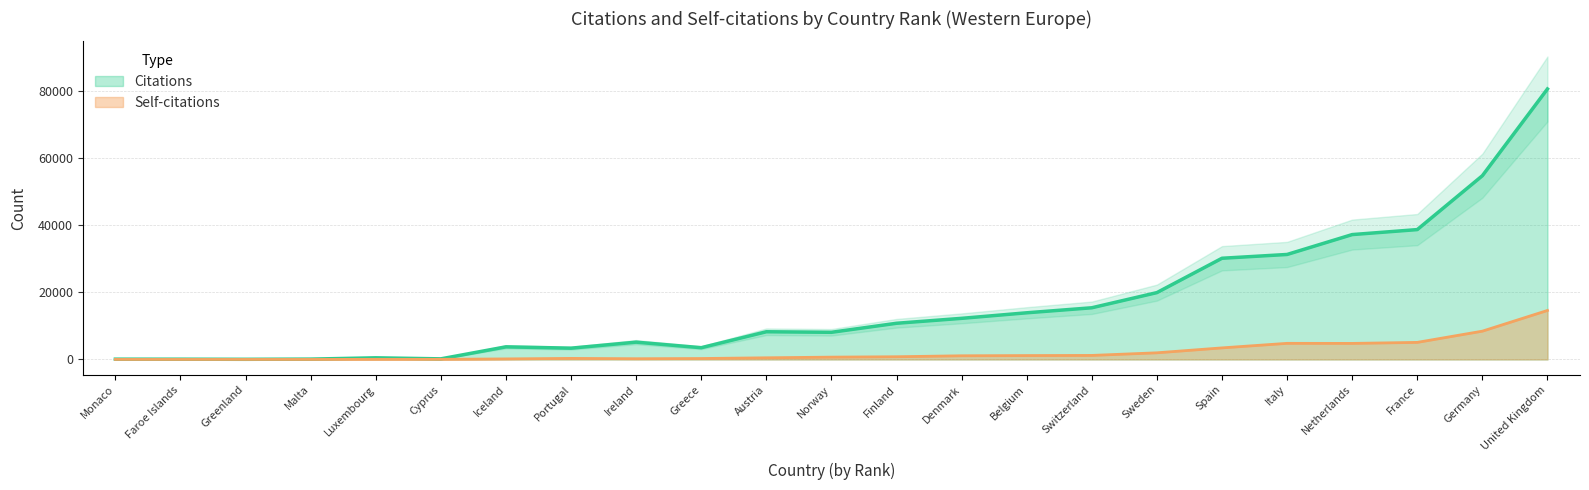

What is the sum of all Citations values?

378577